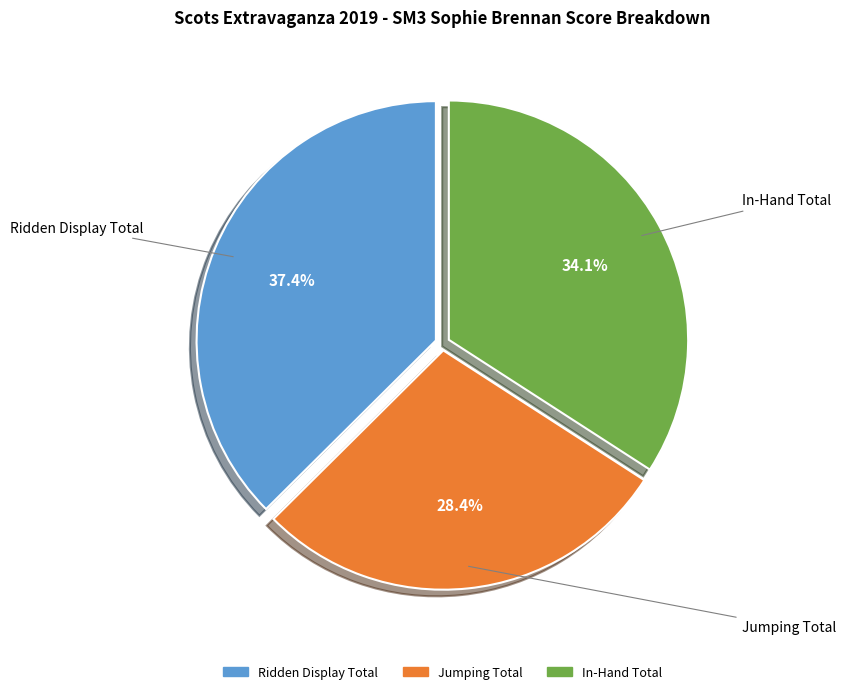

To the nearest percent, what is the combined percentage of Ridden Display Total and Jumping Total?

66%